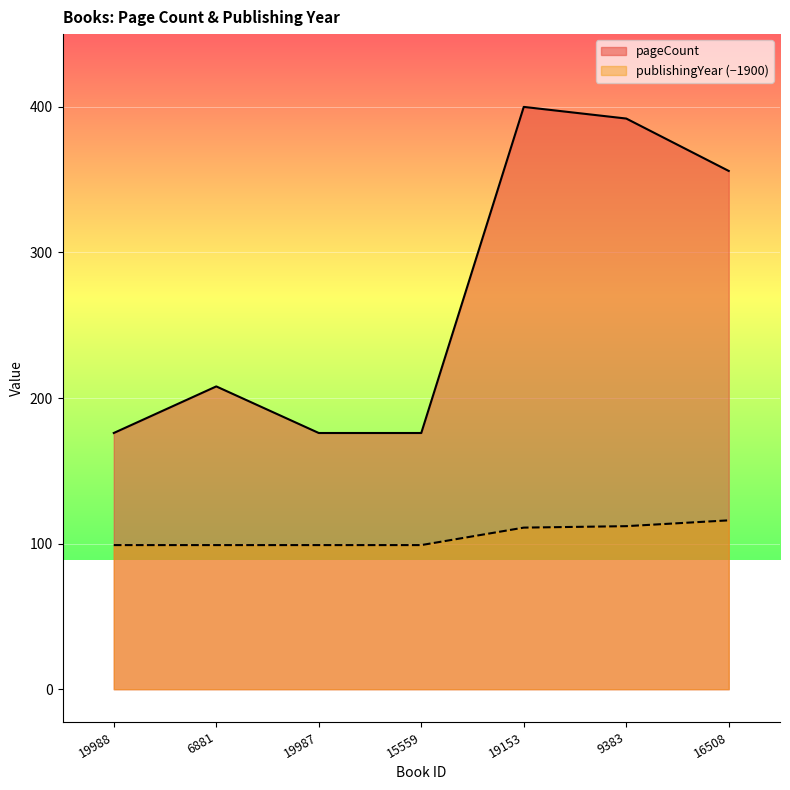

List the series in order of their overall mean, highest first.

pageCount, publishingYear (−1900)